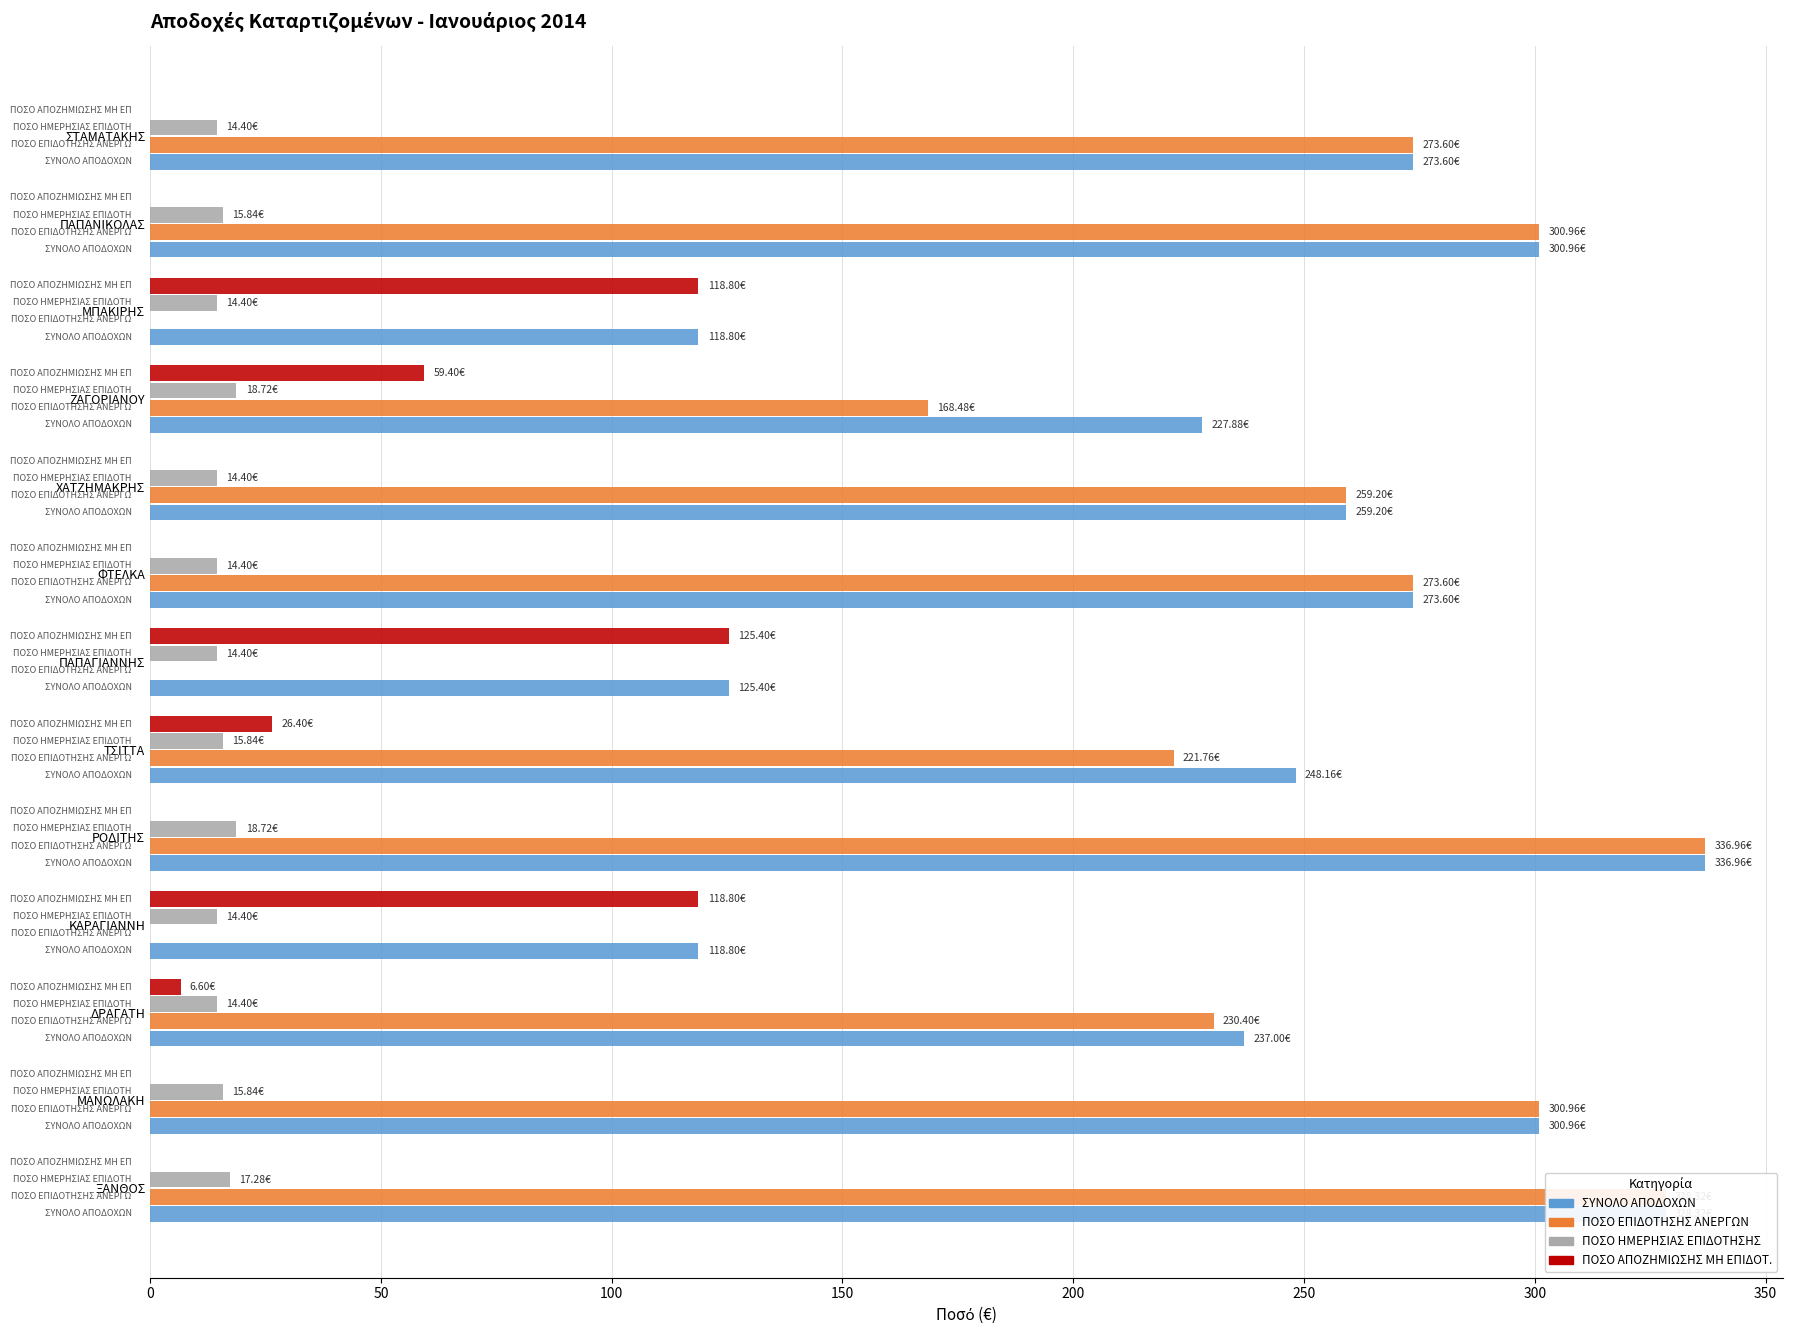

At which label does ΣΥΝΟΛΟ ΑΠΟΔΟΧΩΝ reach its peak?

ΡΟΔΙΤΗΣ